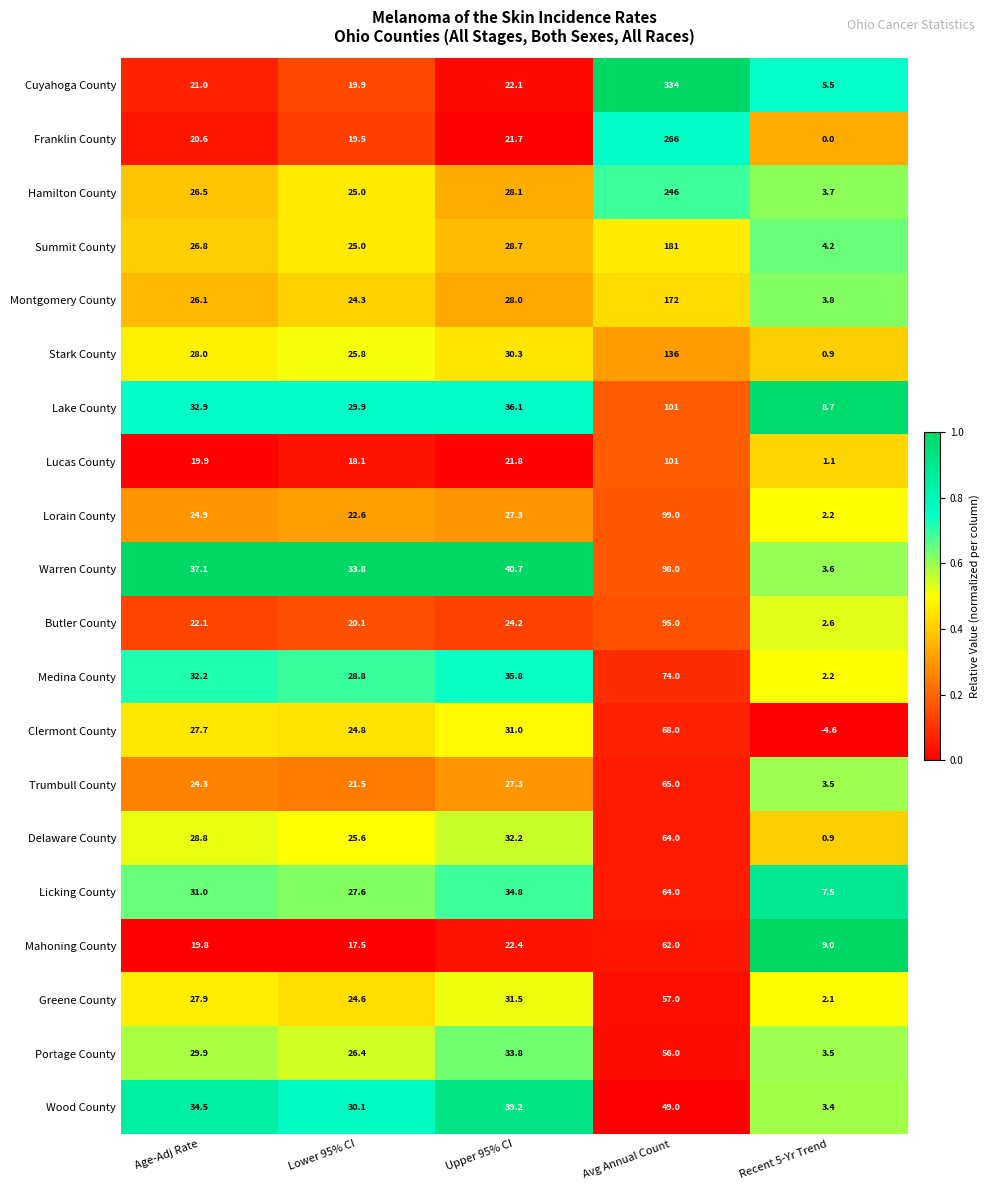

What is the sum of the Warren County values at Age-Adj Rate and Lower 95% CI?

70.9